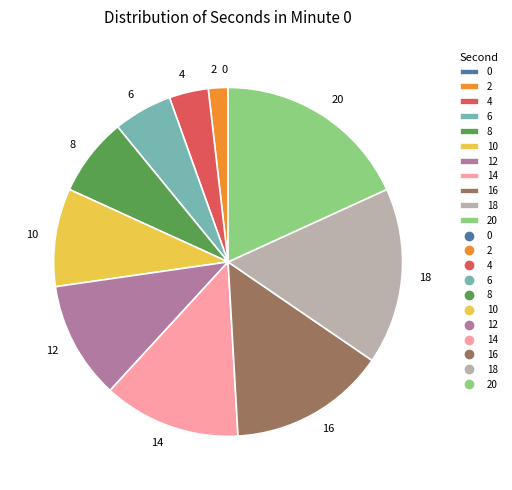

Is the sum of 6 and 2 greater than half?

No